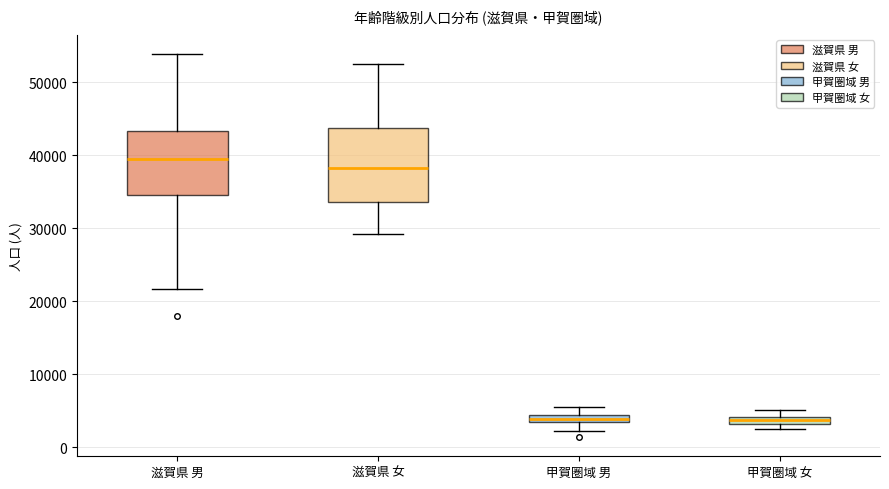

Which box has the highest median line?

滋賀県 男